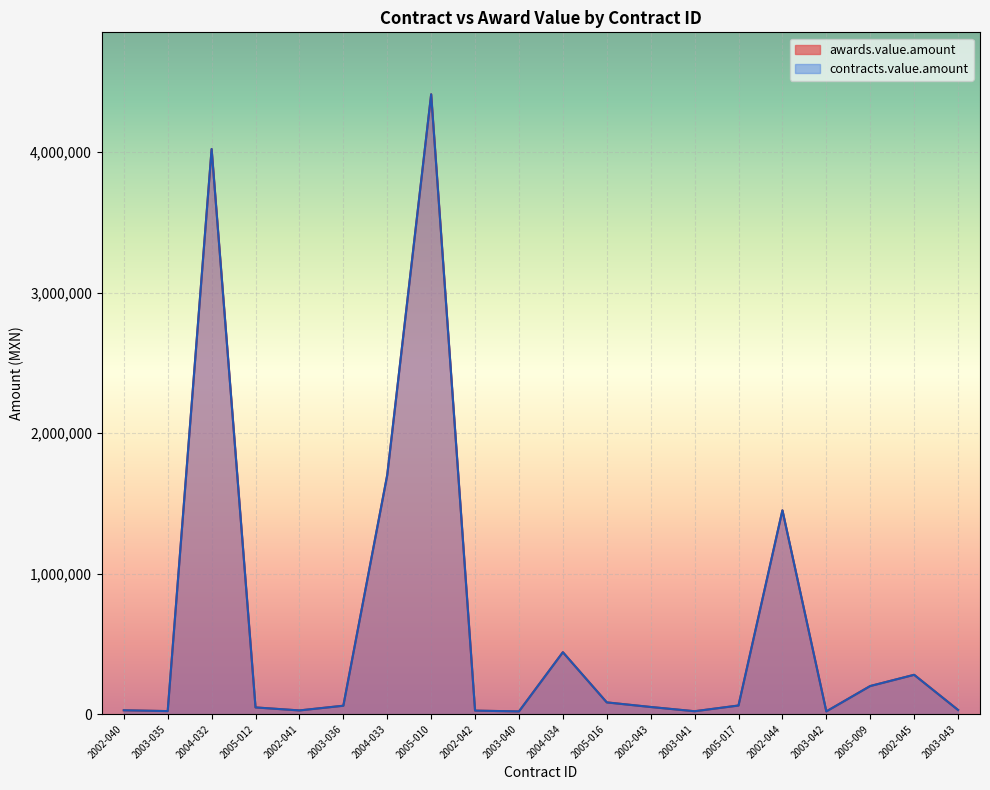

Between 2002-043 and 2005-010, which is larger?

2005-010